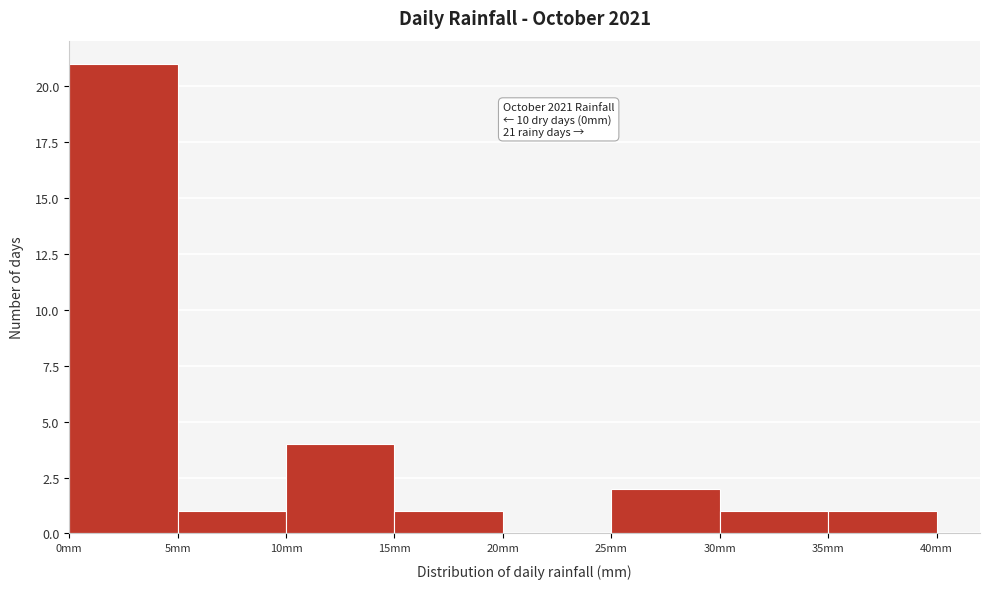

Which range on the x-axis has the tallest bar?

0 to 5